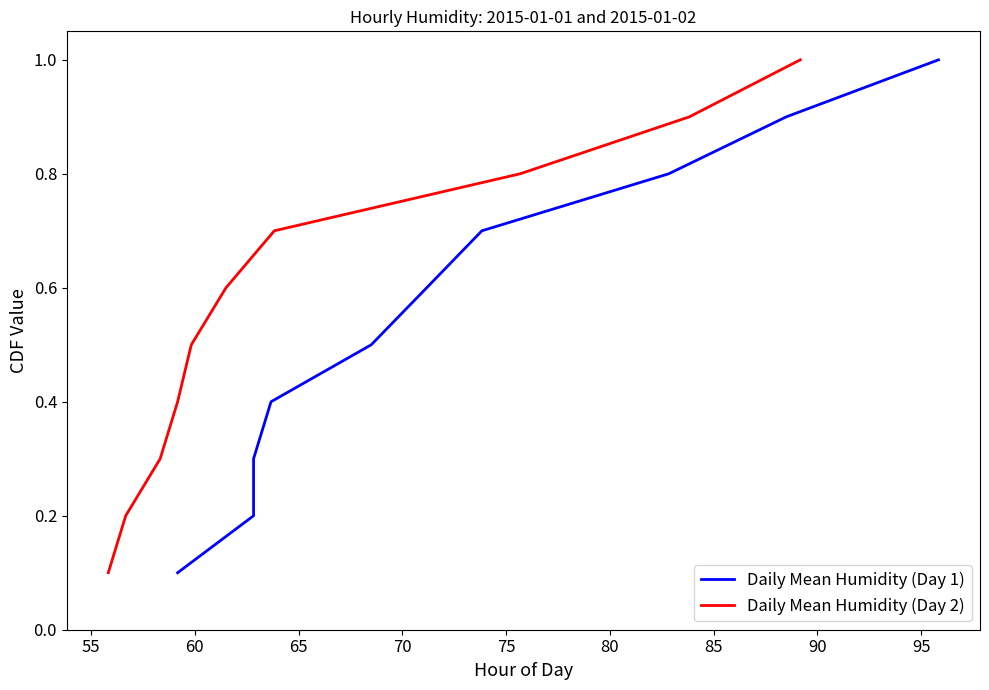

True or false: Daily Mean Humidity (Day 2) and Daily Mean Humidity (Day 1) intersect in this chart.

False